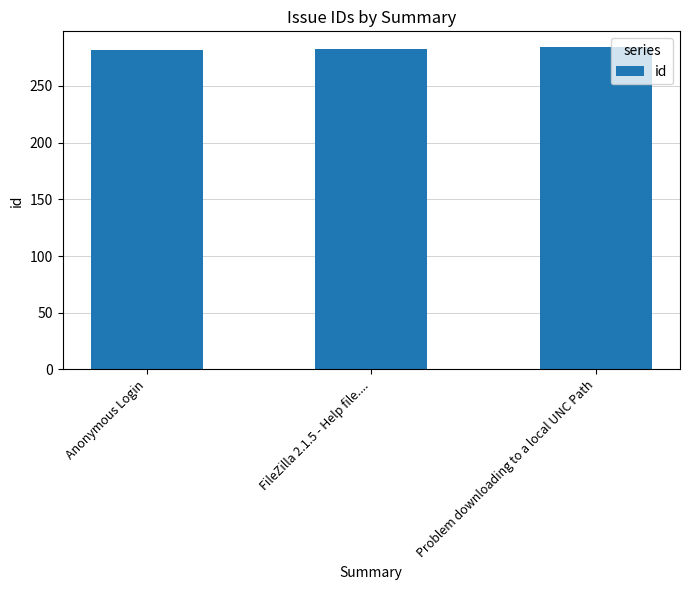

What is the sum of all values?

849